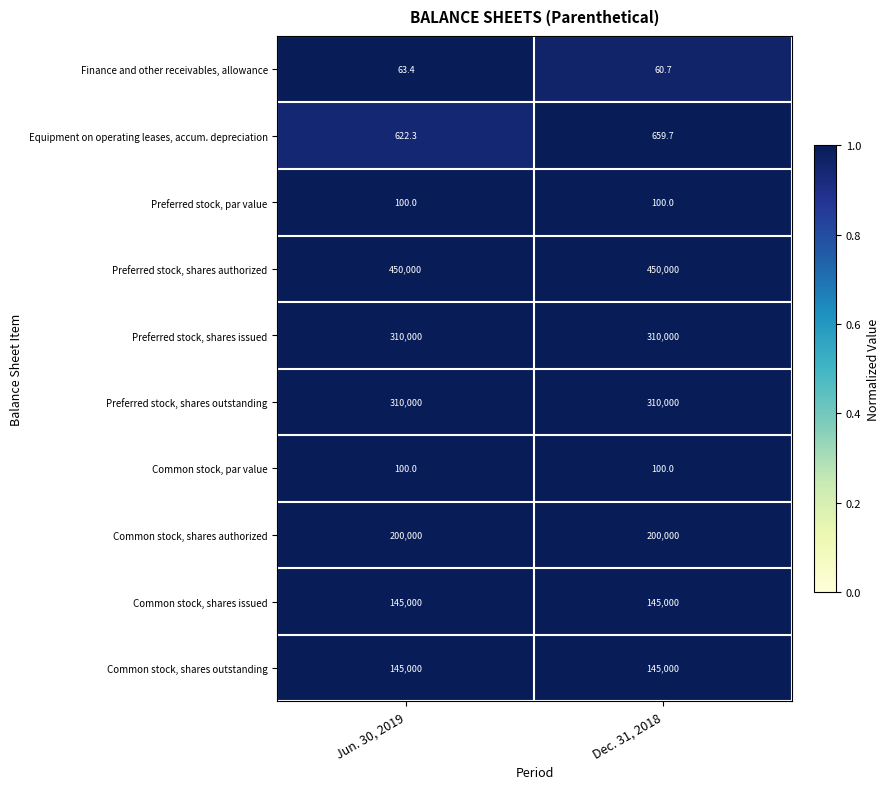

What is the difference between the Finance and other receivables, allowance values at Dec. 31, 2018 and Jun. 30, 2019?

2.7